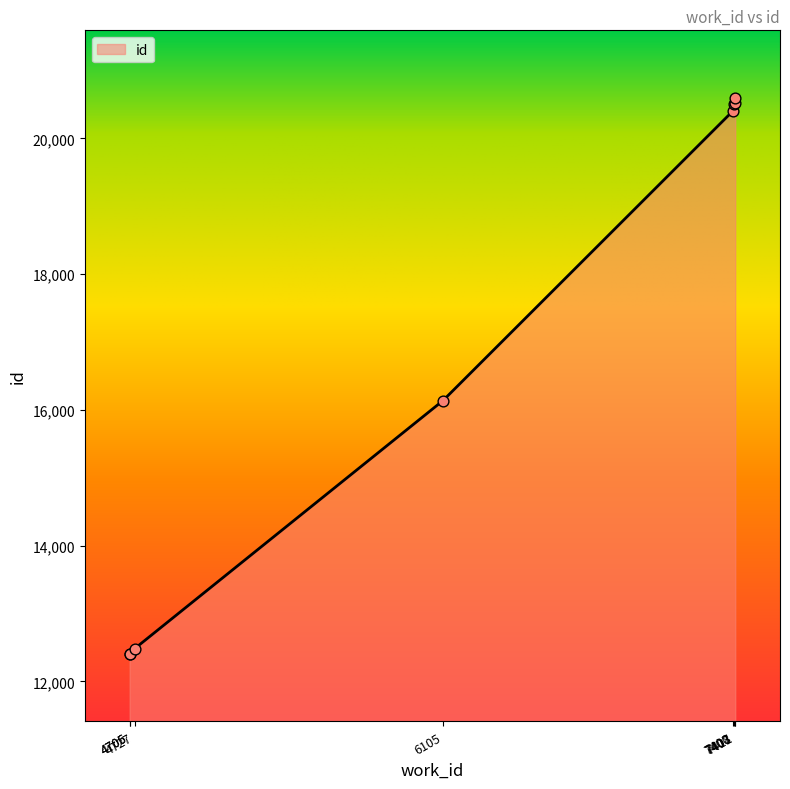

What is the change in value from 4705 to 4727?

+72